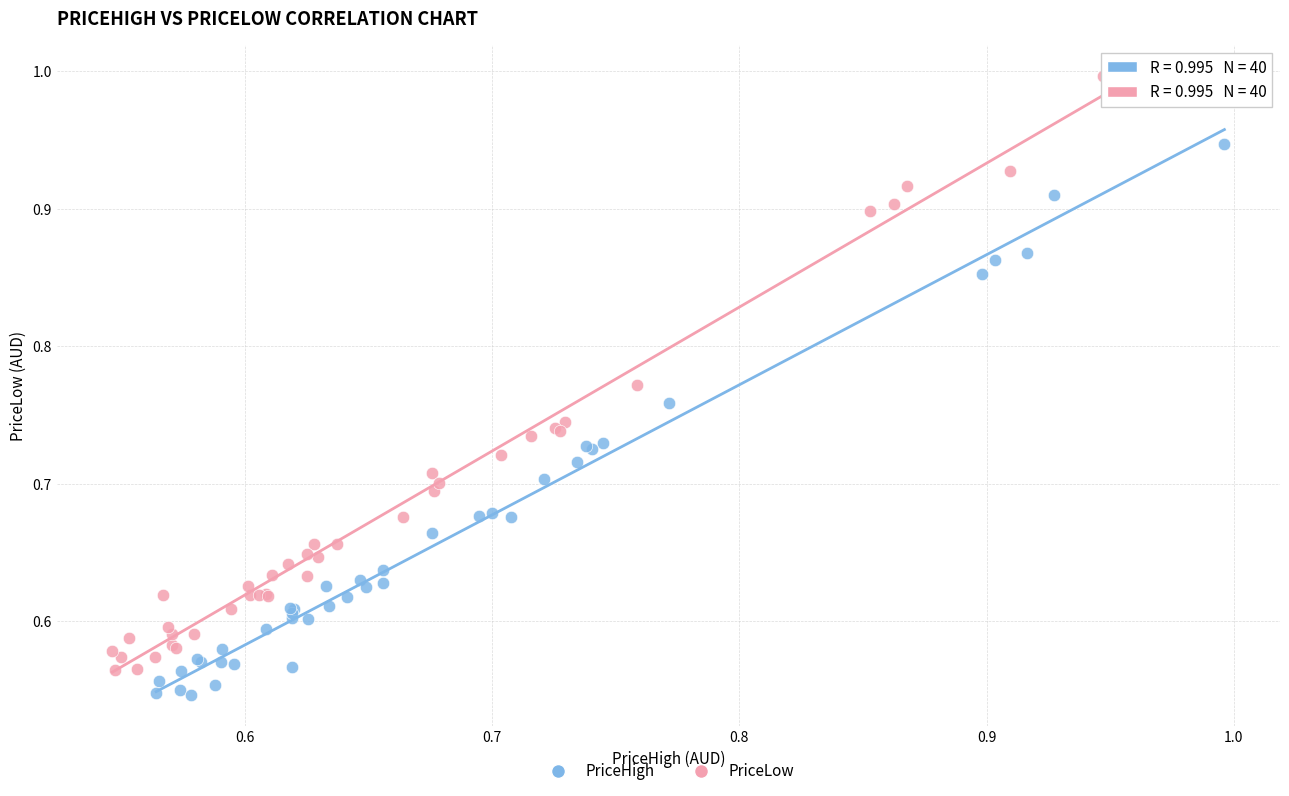

Which series has the largest Y range (max minus min)?

PriceLow